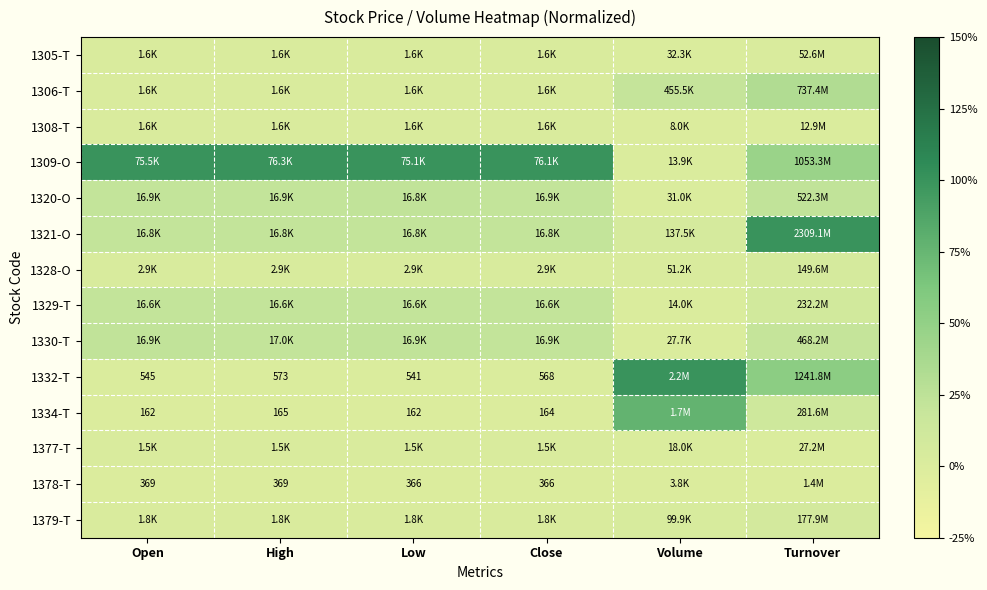

Is it true that 1308-T equals 2.8 at Low?

False